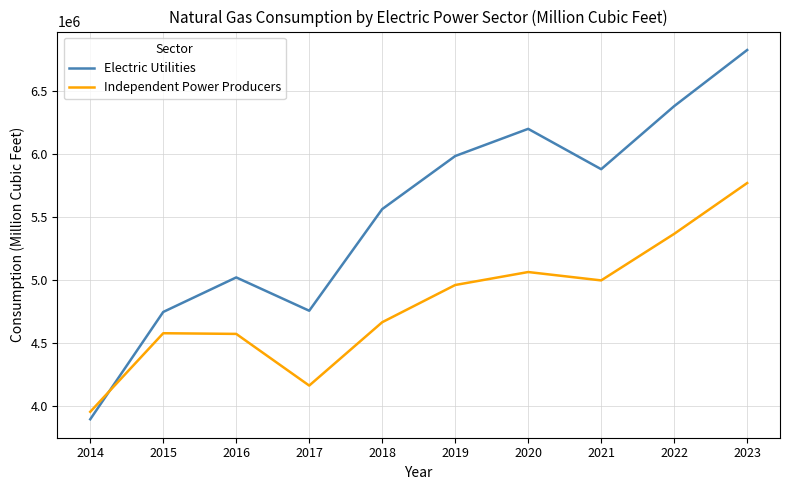

Between 2018 and 2023, which series saw the biggest shift?

Electric Utilities